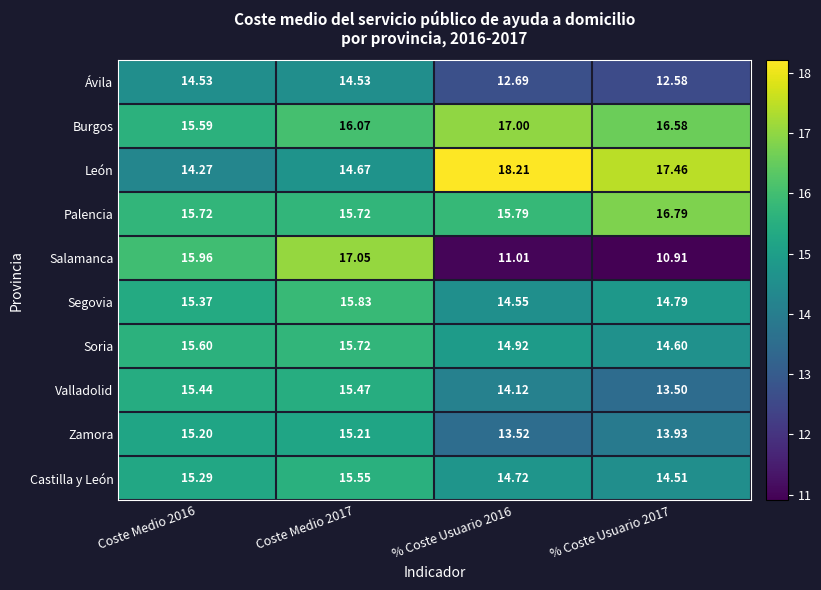

What is the difference between the highest and lowest values at Coste Medio 2017?

2.5